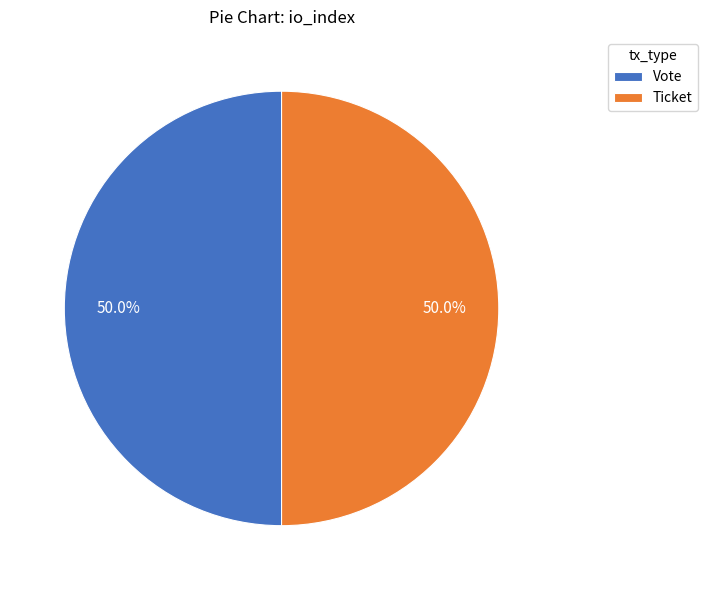

What is the ratio of the value at Ticket to the value at Vote?

1.0